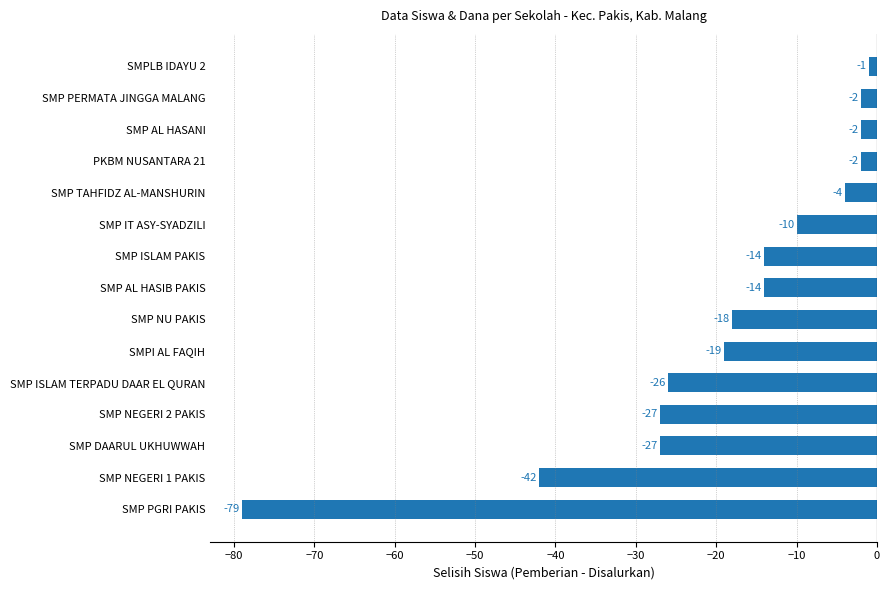

The chart shows a value of -14 at SMP ISLAM PAKIS. True or false?

True